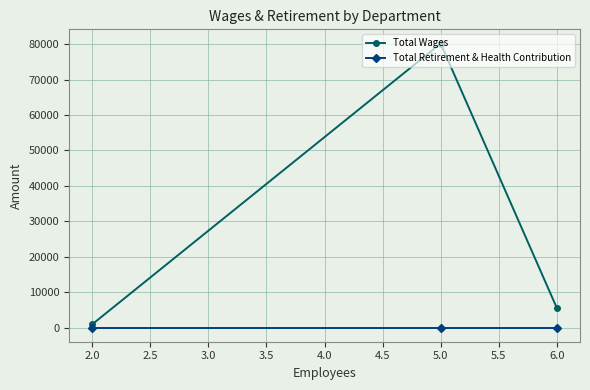

What is the average value of the Total Wages series?

28872